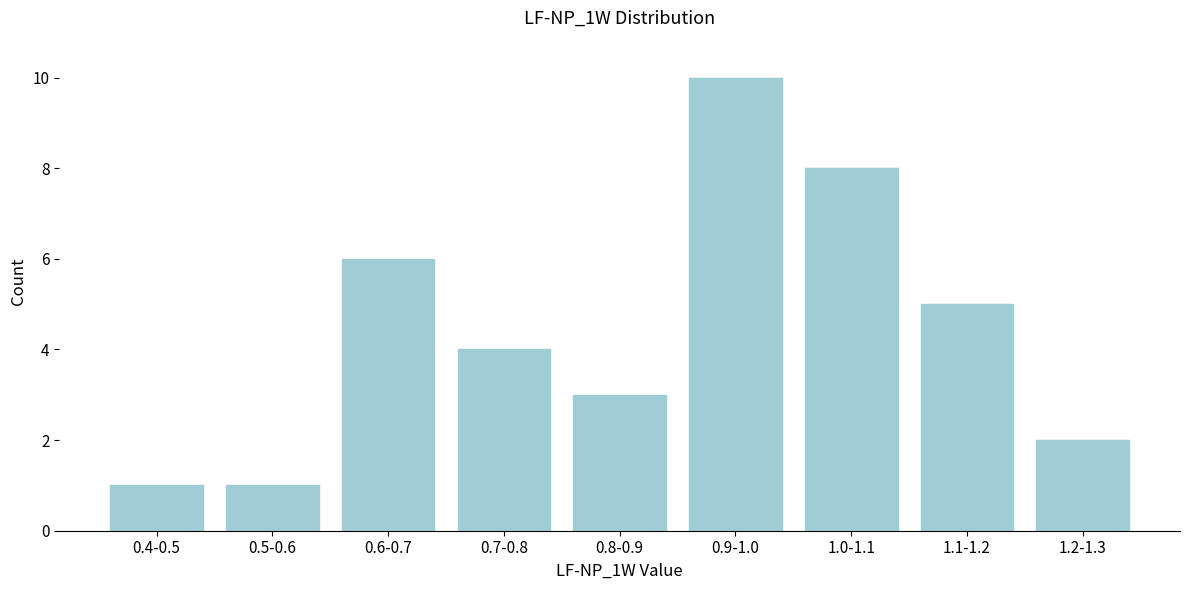

Reading left to right, extract all data points from this chart.

0.4-0.5=1	0.5-0.6=1	0.6-0.7=6	0.7-0.8=4	0.8-0.9=3	0.9-1.0=10	1.0-1.1=8	1.1-1.2=5	1.2-1.3=2